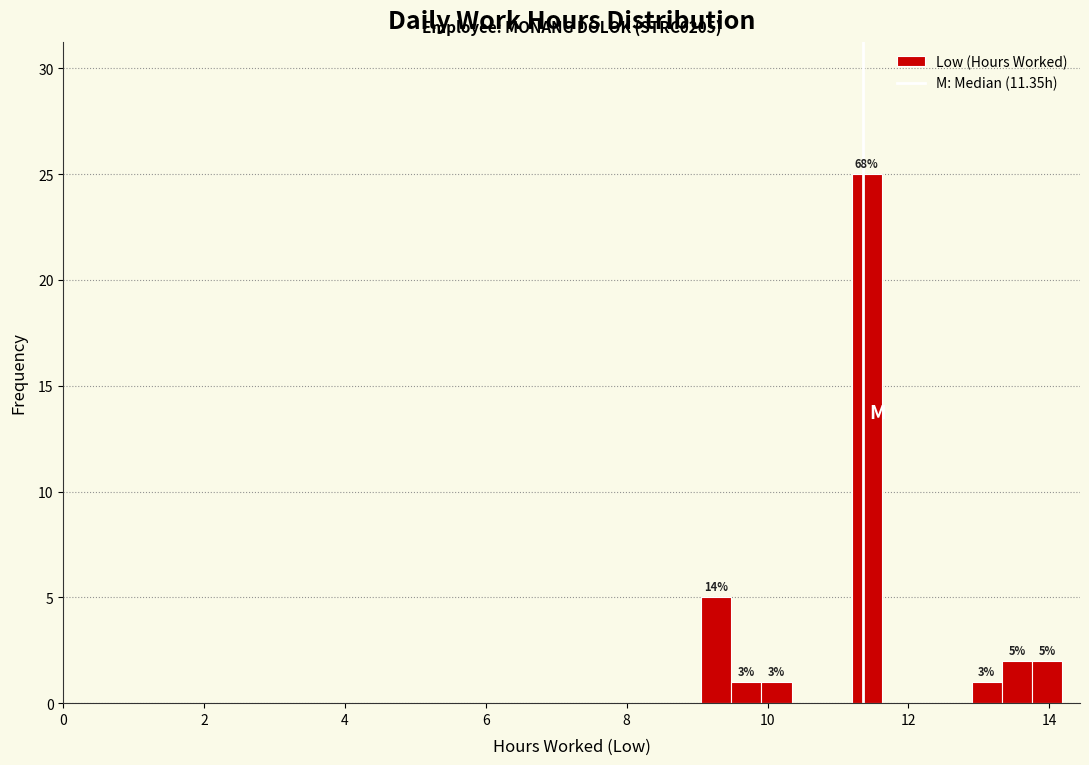

Around what value on the x-axis is the tallest bar? Give the approximate position of its centre, as read against the axis.

11.4